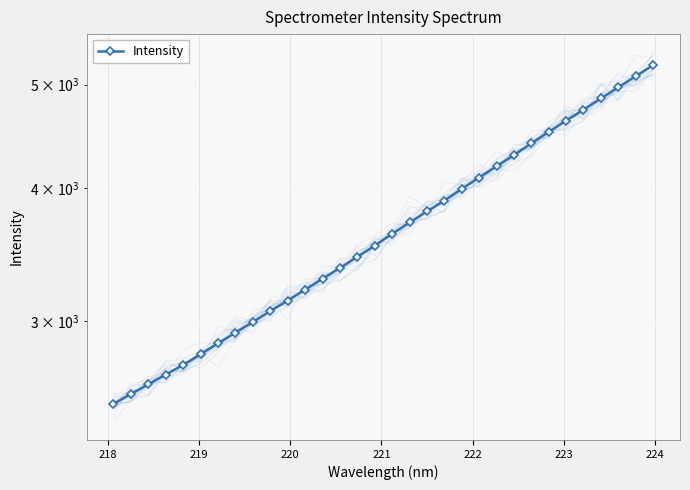

True or false: the data shows 1031.1 at 10.

False